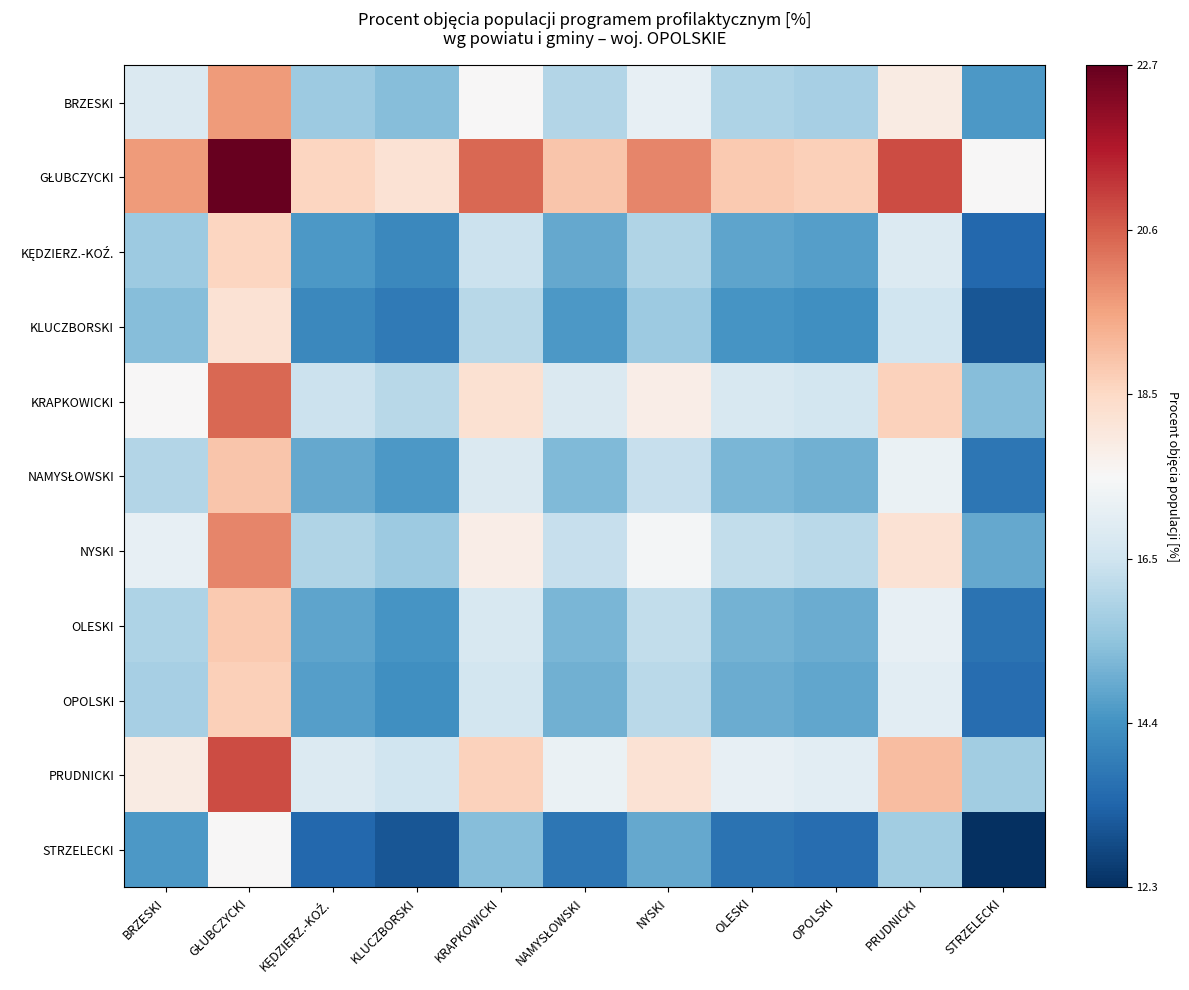

What is the difference between the highest and lowest values at NAMYSŁOWSKI?

1.0